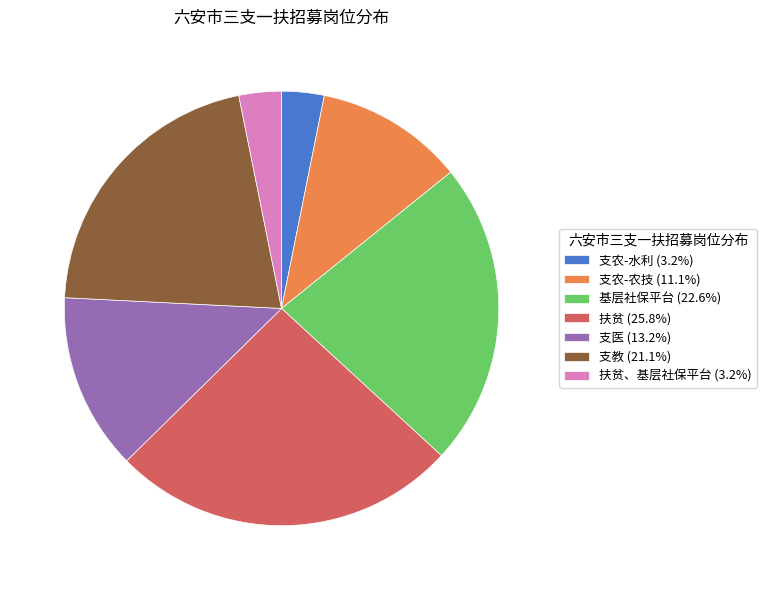

Is there any slice that represents more than half of the pie?

No